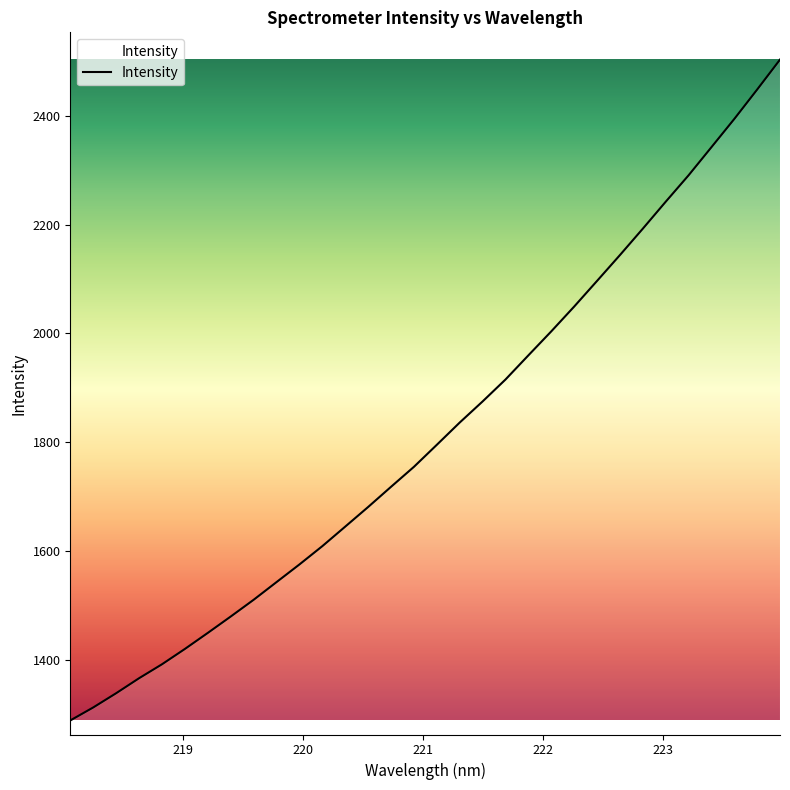

What is the difference between the maximum and minimum values?

1213.6